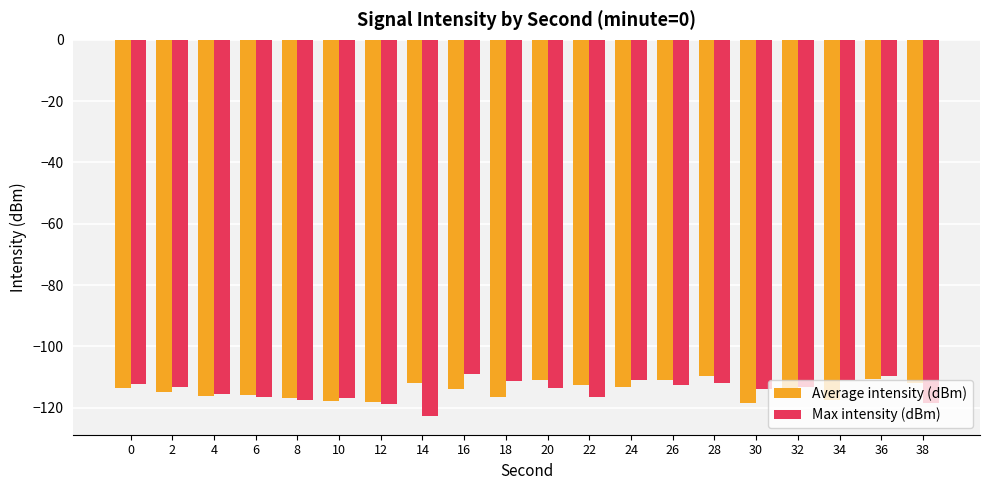

Which category has the lowest value across all series?

14